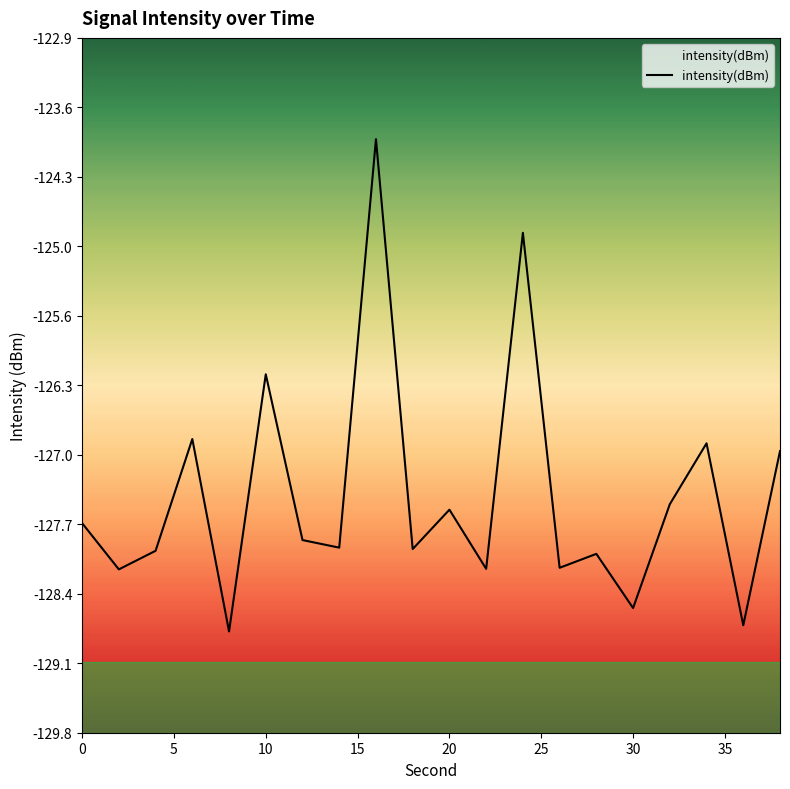

What value does the data have at 0?

-127.7